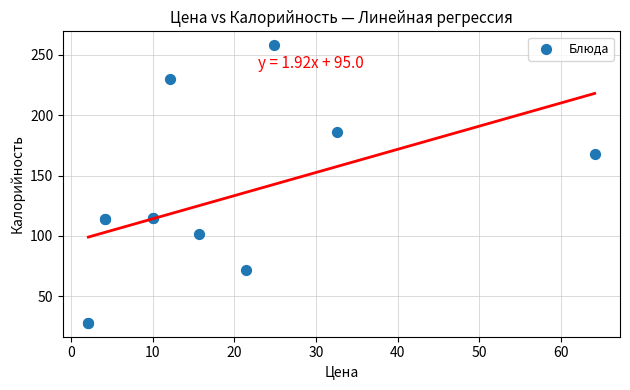

What Y value in the scatter plot is closest to 143?

168